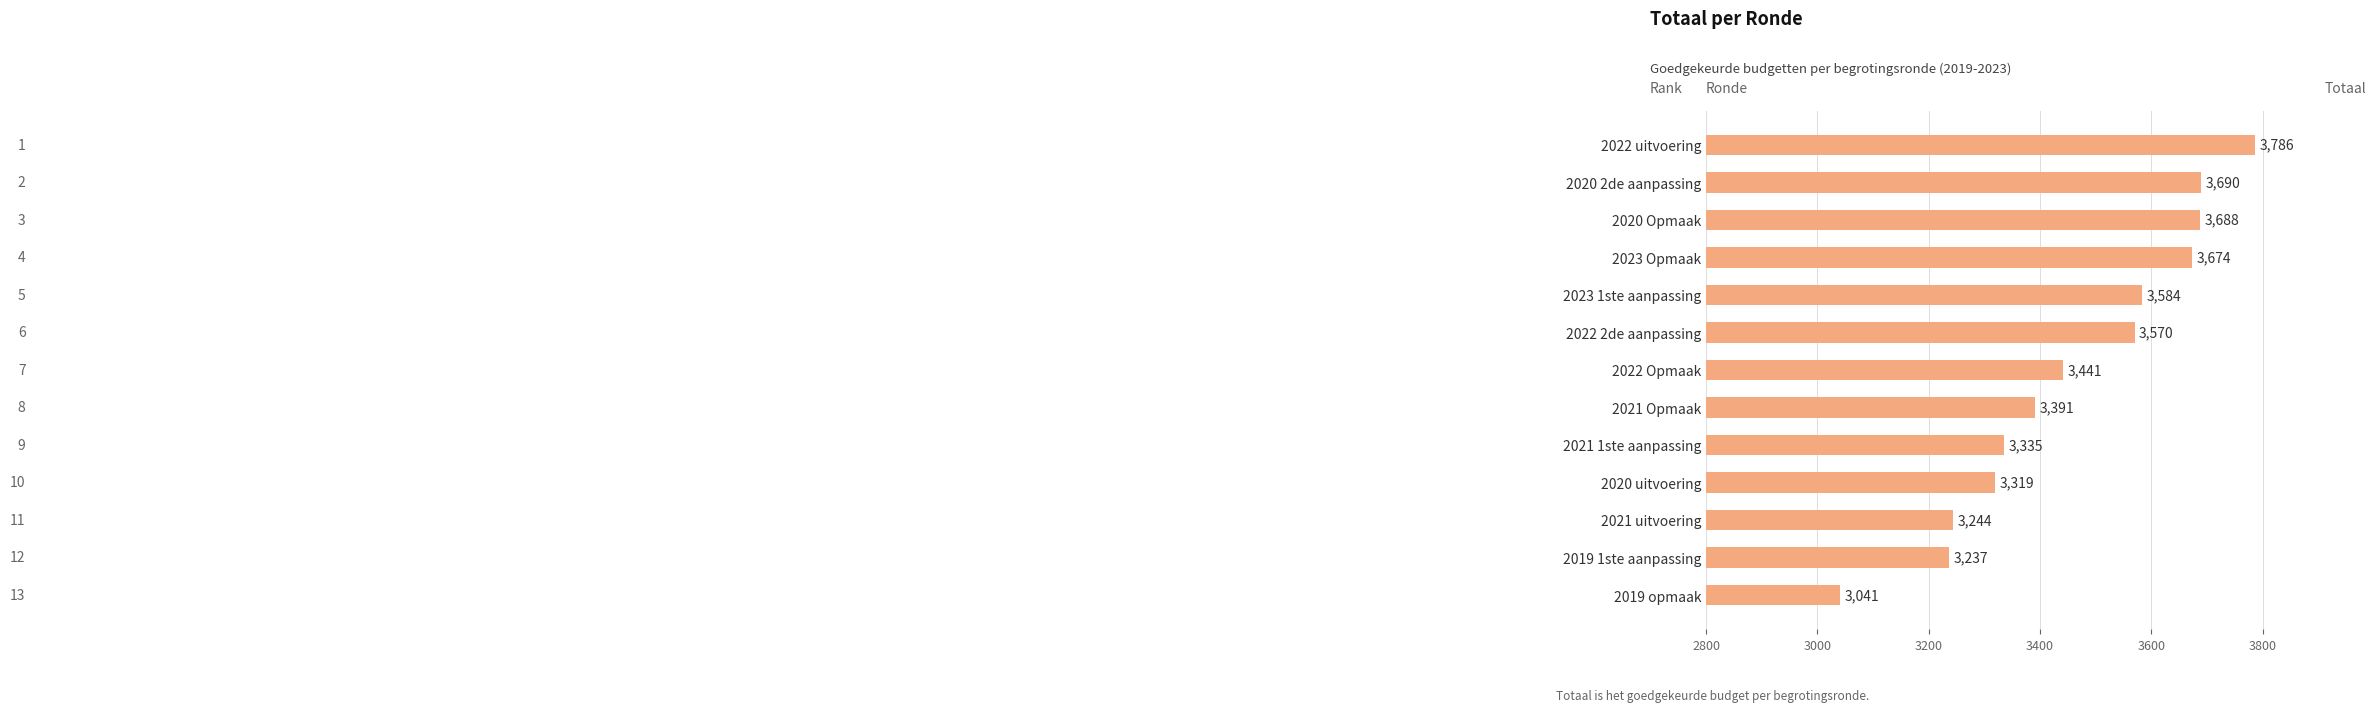

Where is the data nearest to the value 3413?

2021 Opmaak